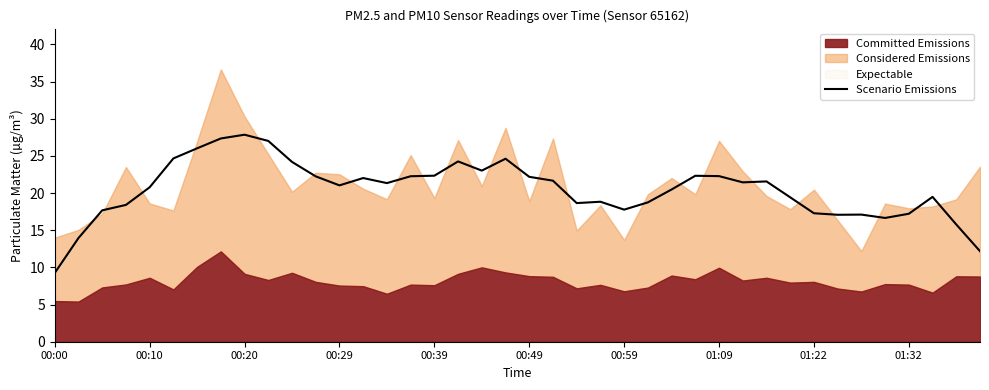

What is the lowest value of the Scenario Emissions series?

9.3